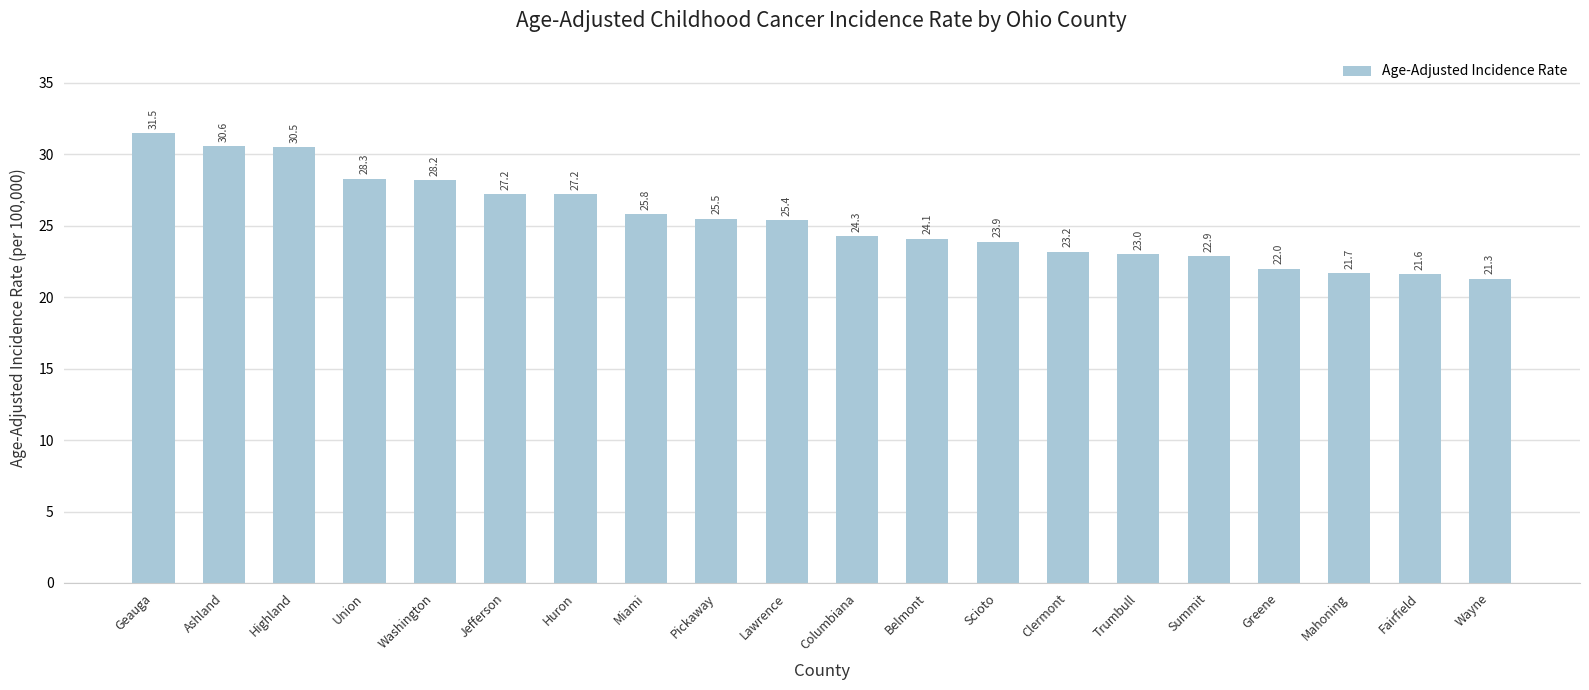

Reading right to left, extract all data points from this chart.

21.3	21.6	21.7	22.0	22.9	23.0	23.2	23.9	24.1	24.3	25.4	25.5	25.8	27.2	27.2	28.2	28.3	30.5	30.6	31.5